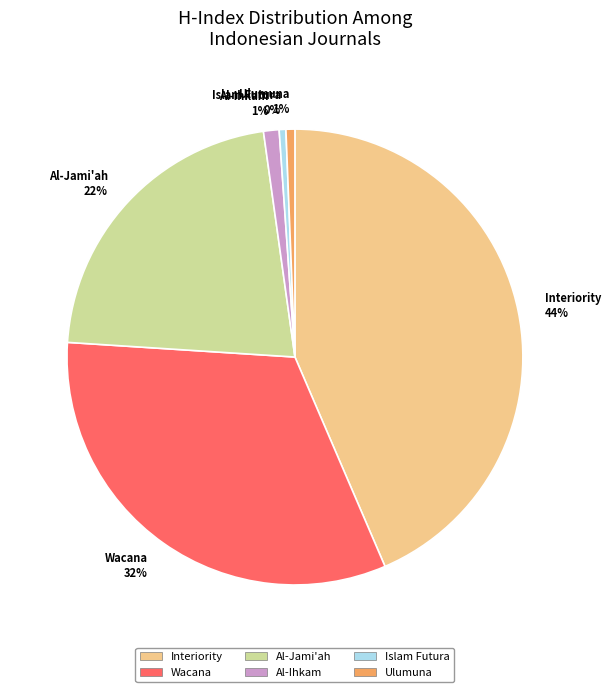

To the nearest percent, what portion does Al-Ihkam represent?

1%